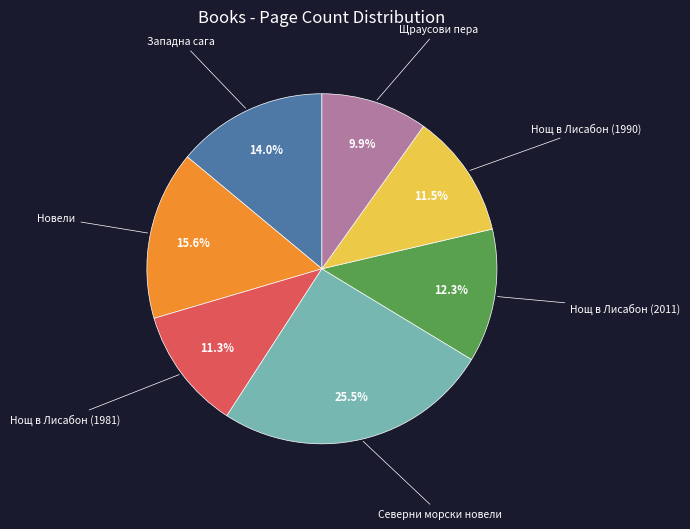

Approximately how many times larger is the value at Северни морски новели compared to Новели?

1.6